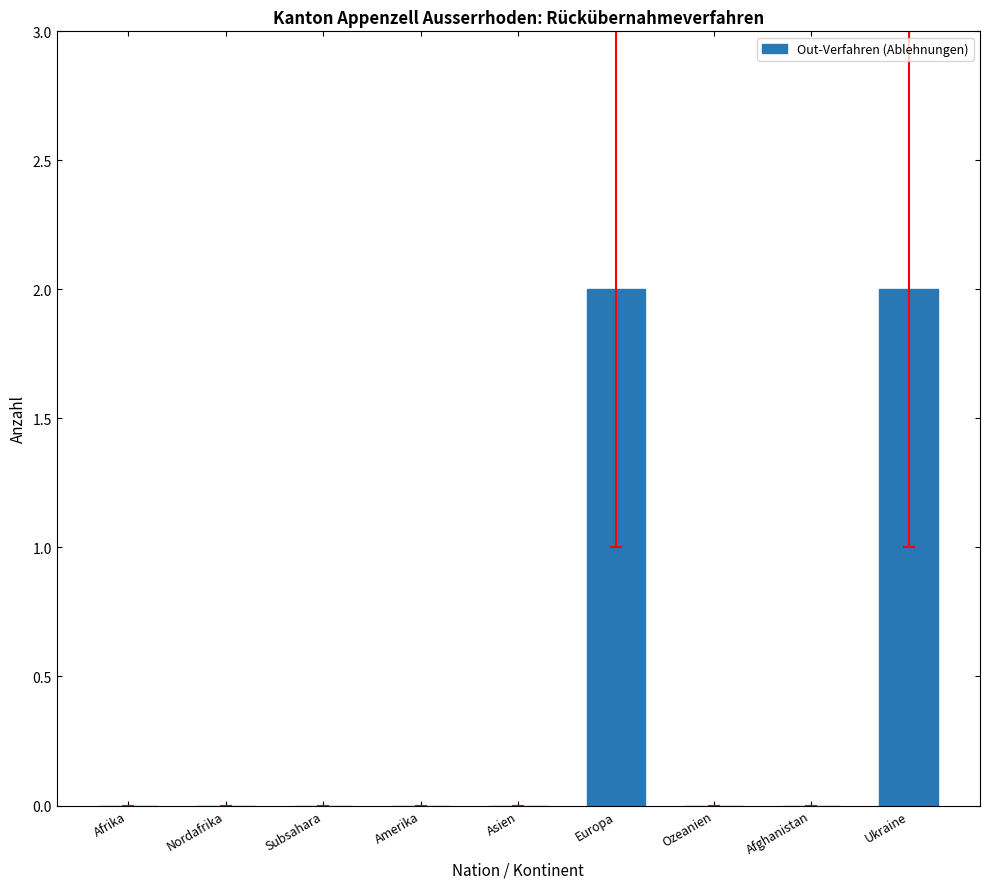

The value at Afrika is 0. True or false?

True